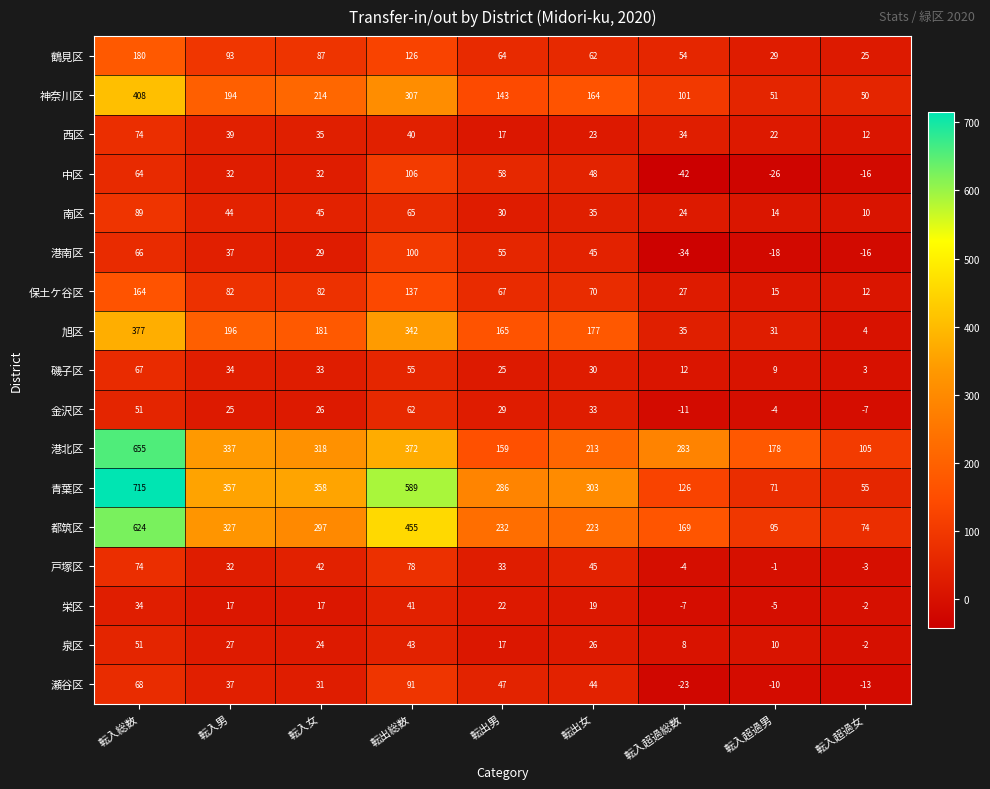

What is the maximum value shown in the chart?

715